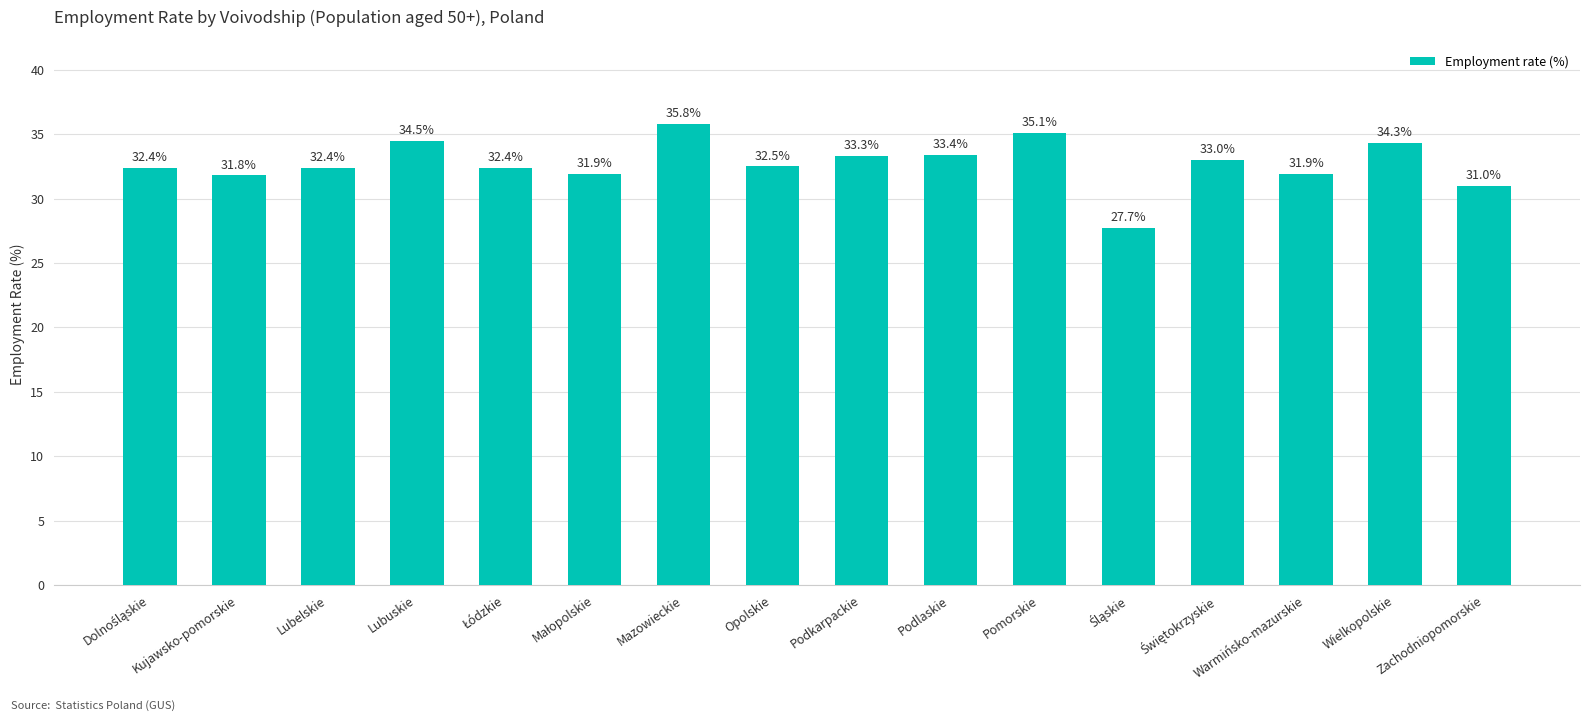

Count the number of data series in this chart.

1